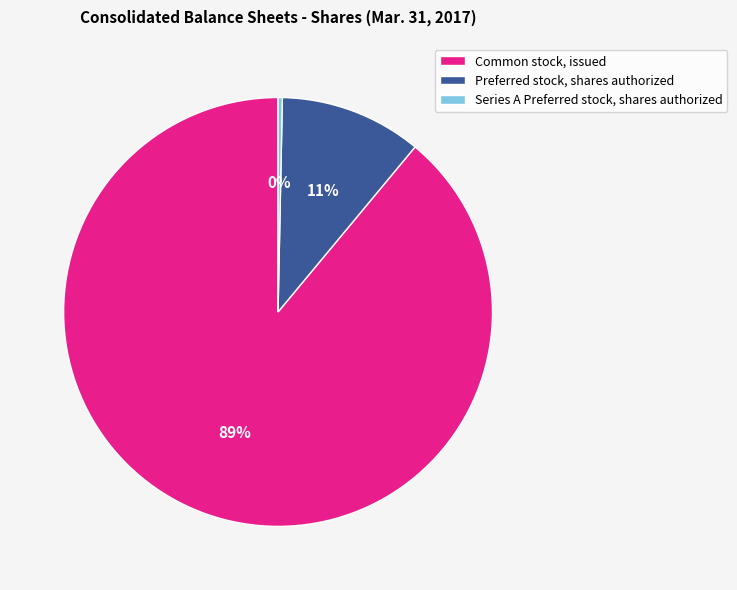

What percentage is the Preferred stock, shares authorized slice, to the nearest percent?

11%